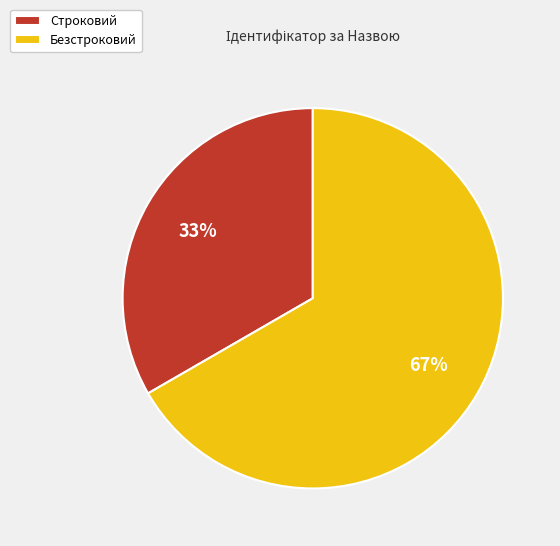

What percentage is the Безстроковий slice, to the nearest percent?

67%